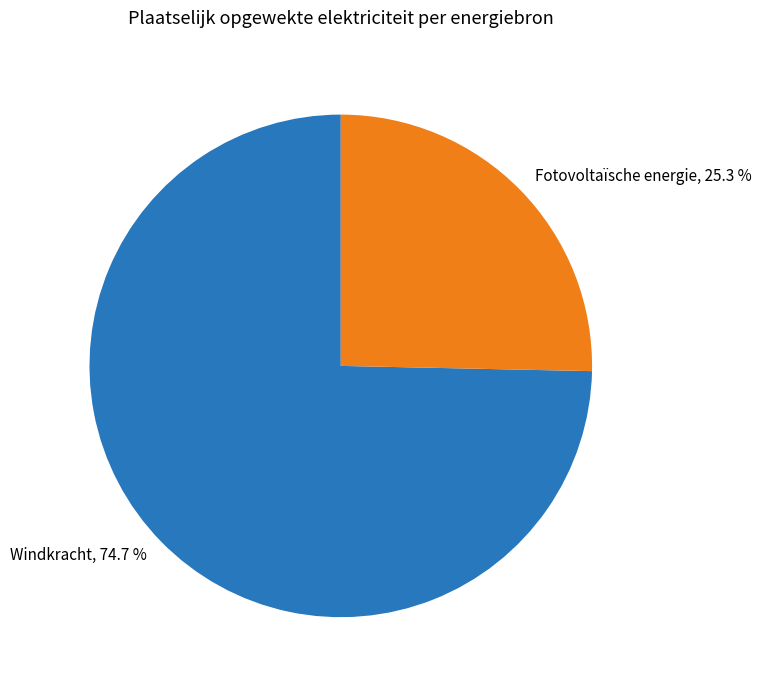

True or false: Fotovoltaïsche energie accounts for 13% of the total.

False